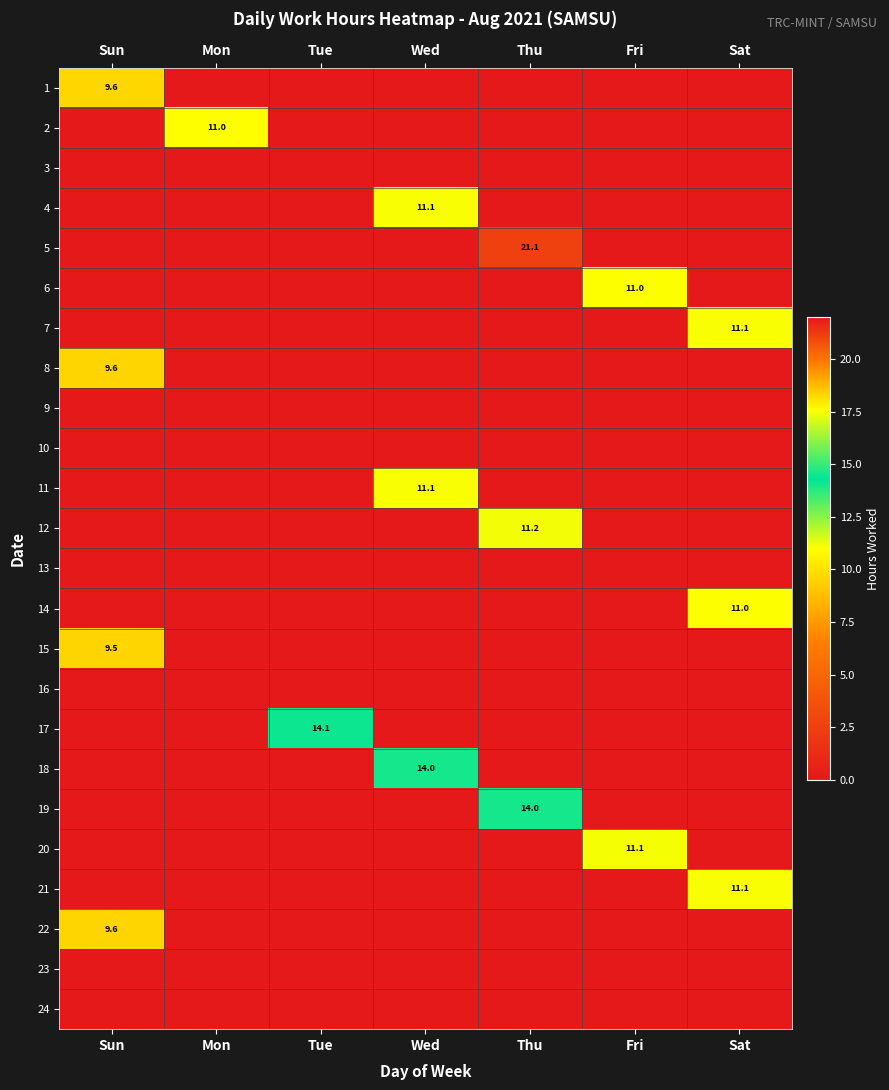

The value of 20 at Mon is 0.0. True or false?

True